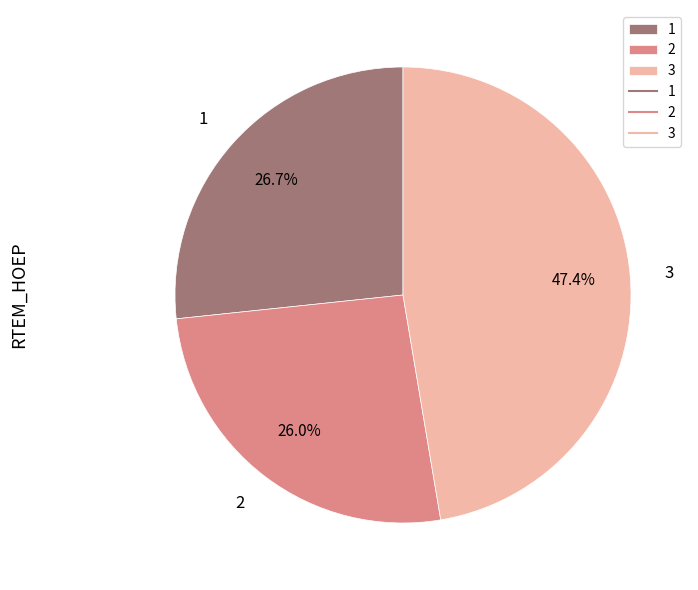

The 3 slice represents 59% of the pie. True or false?

False